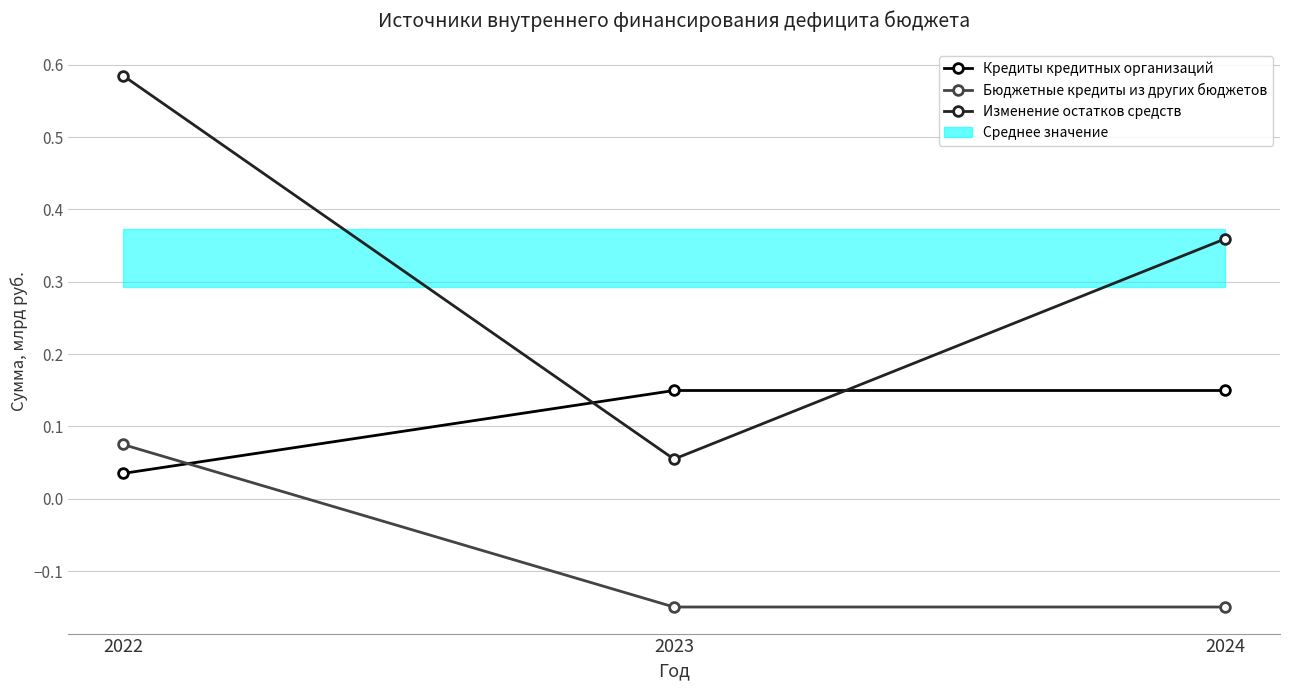

Reading left to right, what are all the values shown in this chart?

Кредиты кредитных организаций: 2022=0.0	2023=0.1	2024=0.1
Бюджетные кредиты из других бюджетов: 2022=0.1	2023=-0.1	2024=-0.1
Изменение остатков средств: 2022=0.6	2023=0.1	2024=0.4